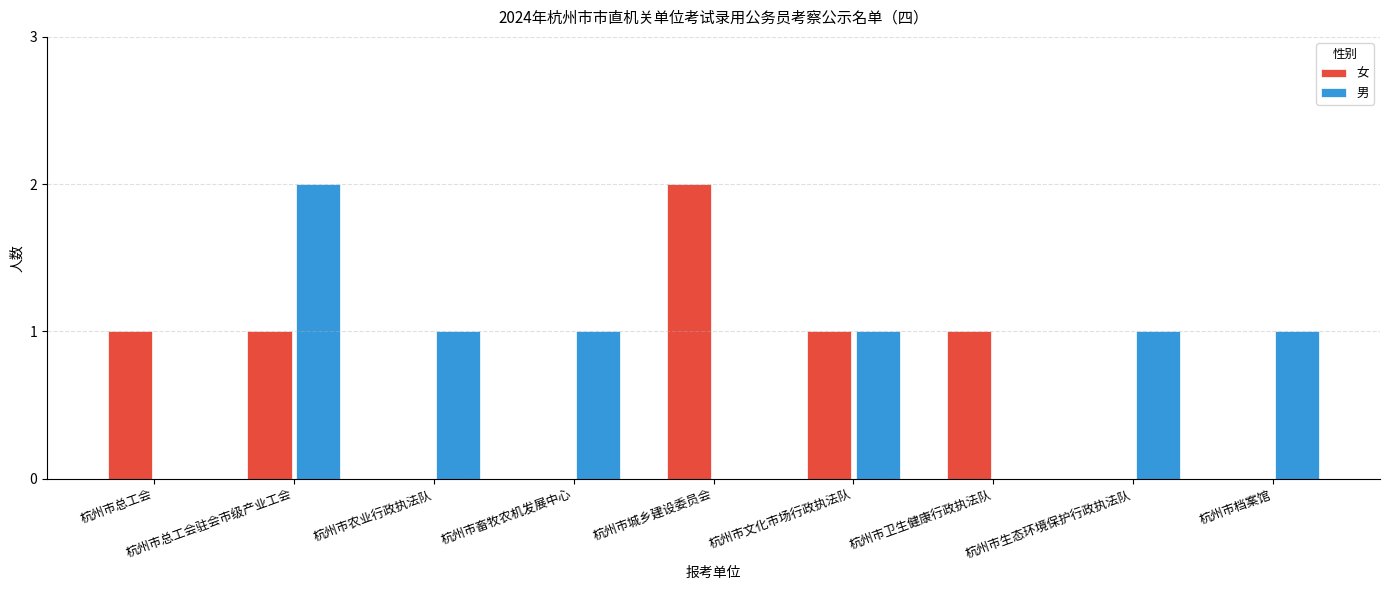

What is the sum of all 男 values?

7